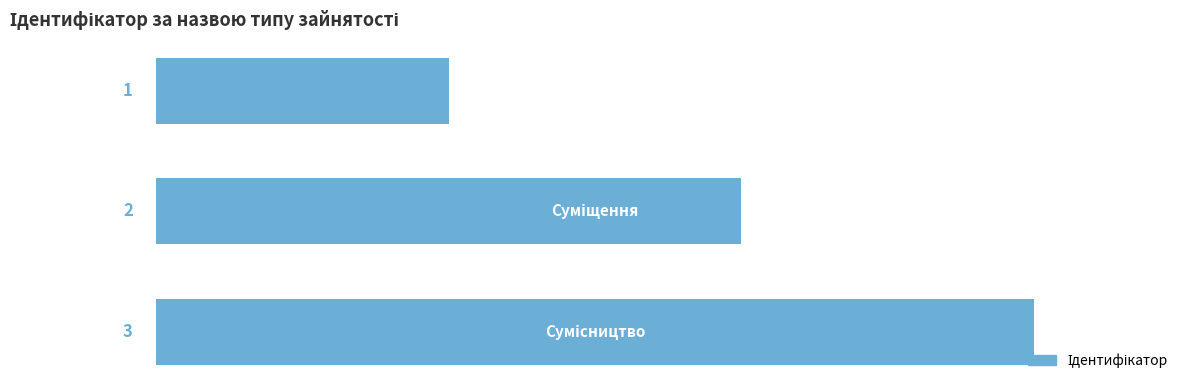

What is the value of the 2nd bar from the top?

2